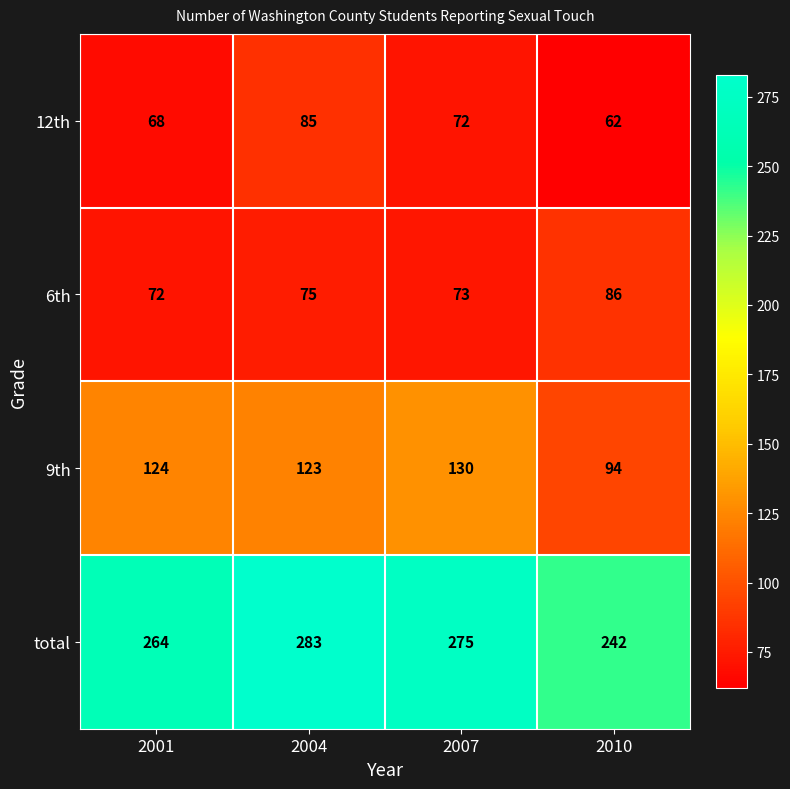

At 2007, list the series in order from largest to smallest.

total, 9th, 6th, 12th